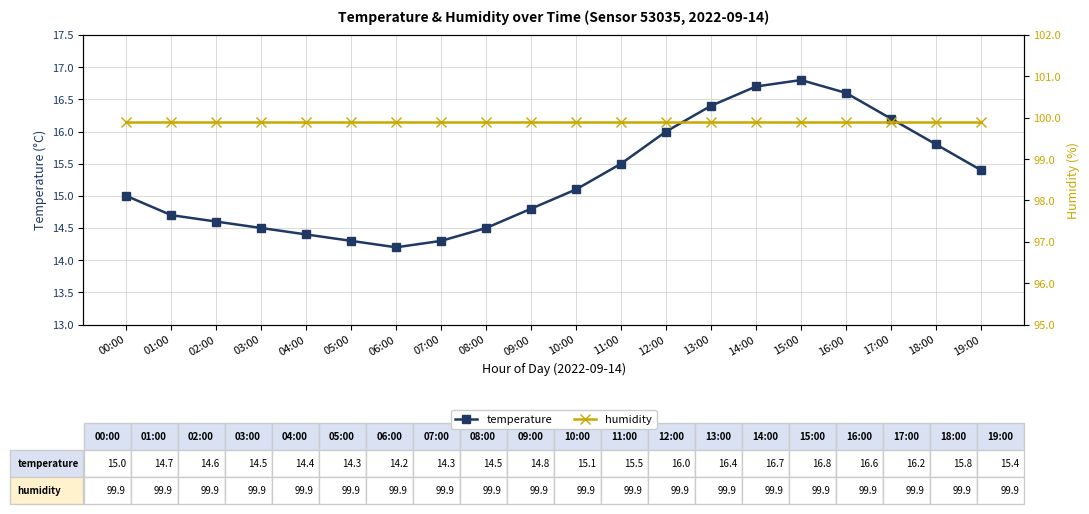

What position from the right is 09:00?

11